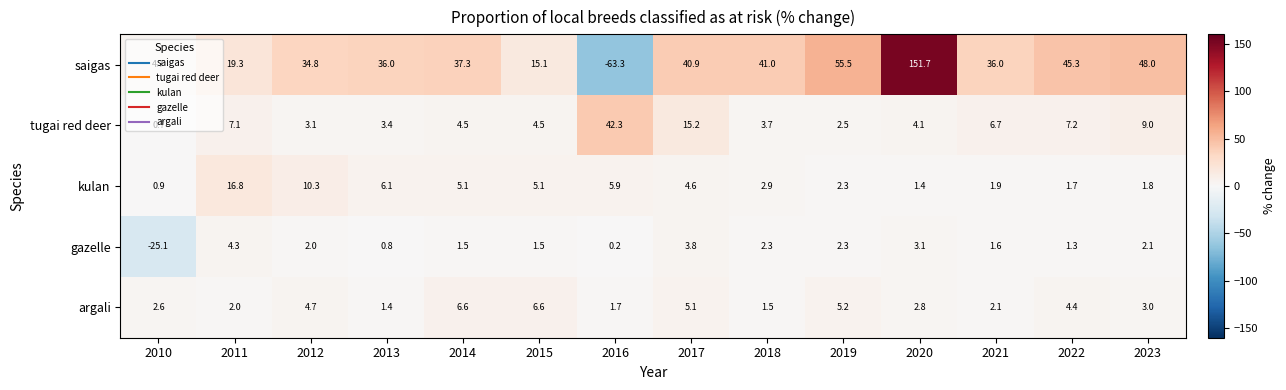

What is the sum of all tugai red deer values?

114.0